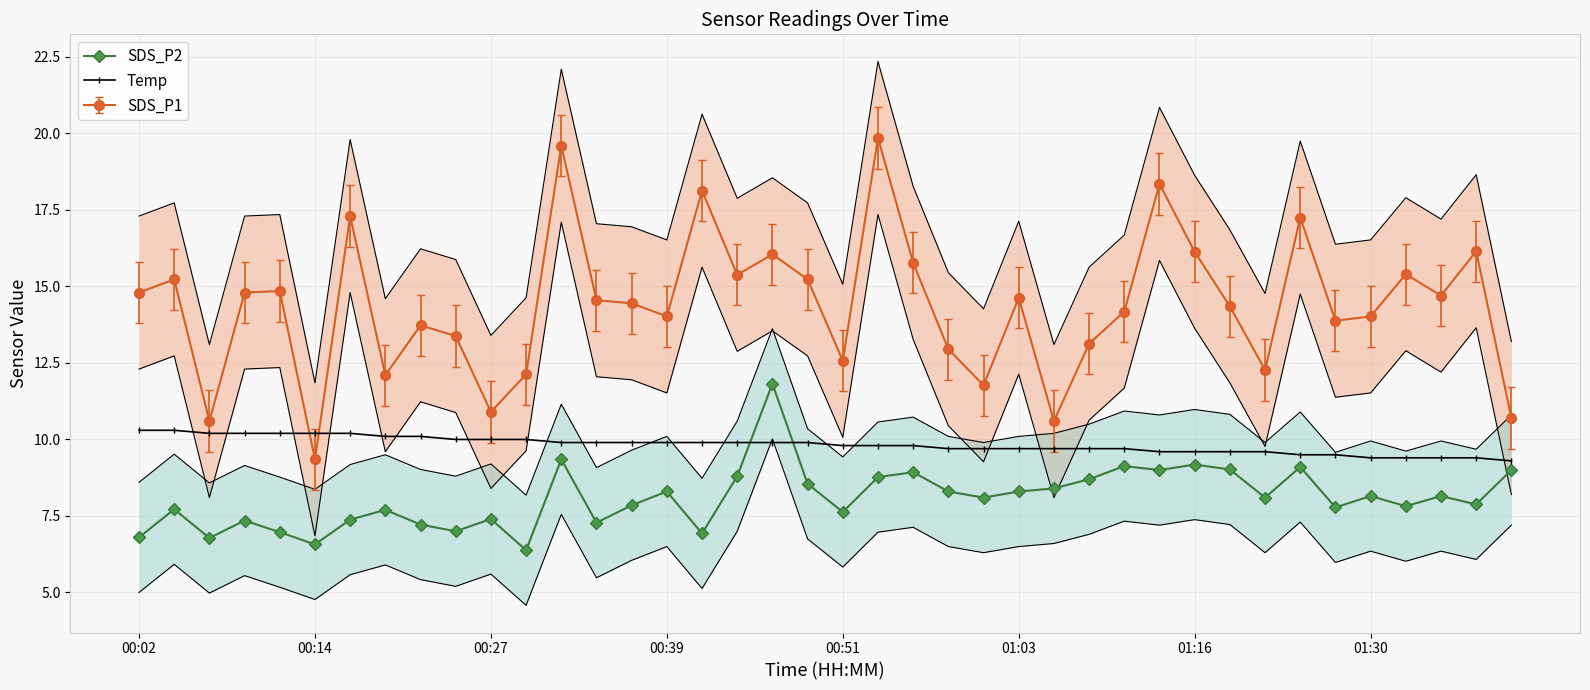

True or false: SDS_P2 has a value of 8.3 at 00:39.

True